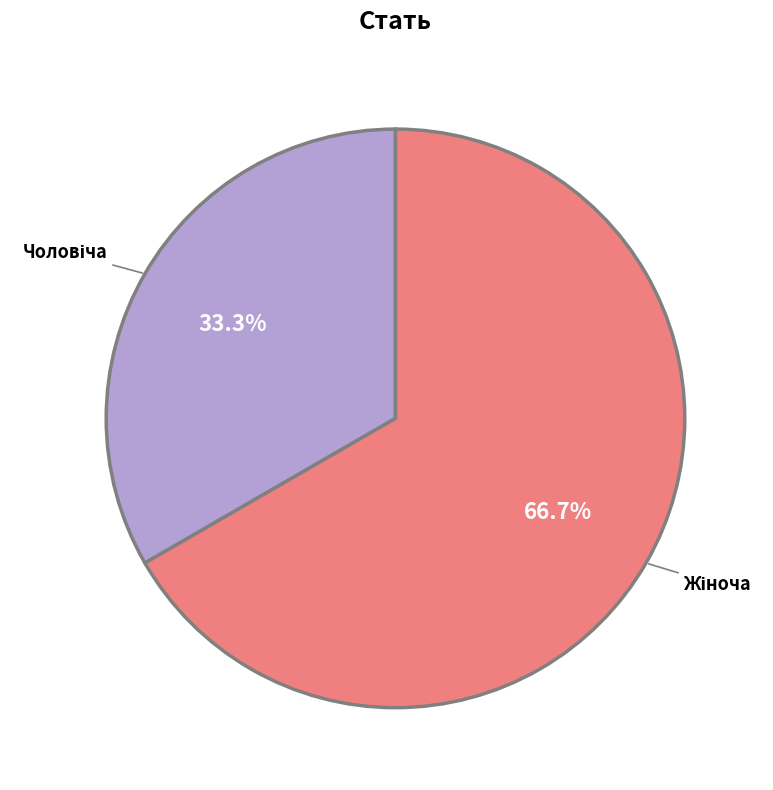

Is there a majority slice in this chart?

Yes